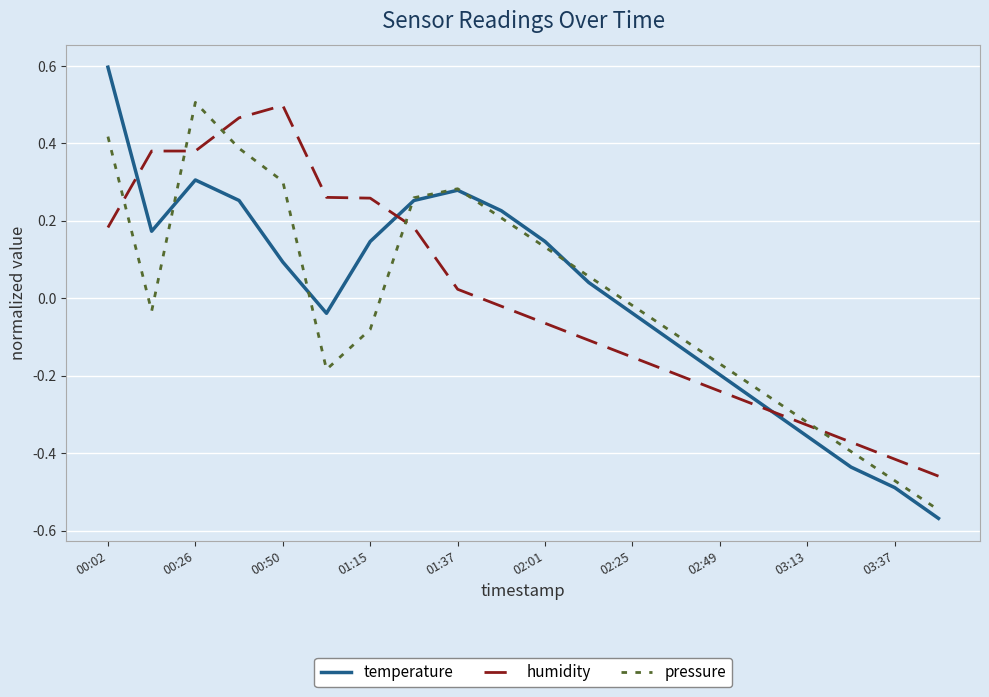

Which series has the largest range (max minus min)?

temperature